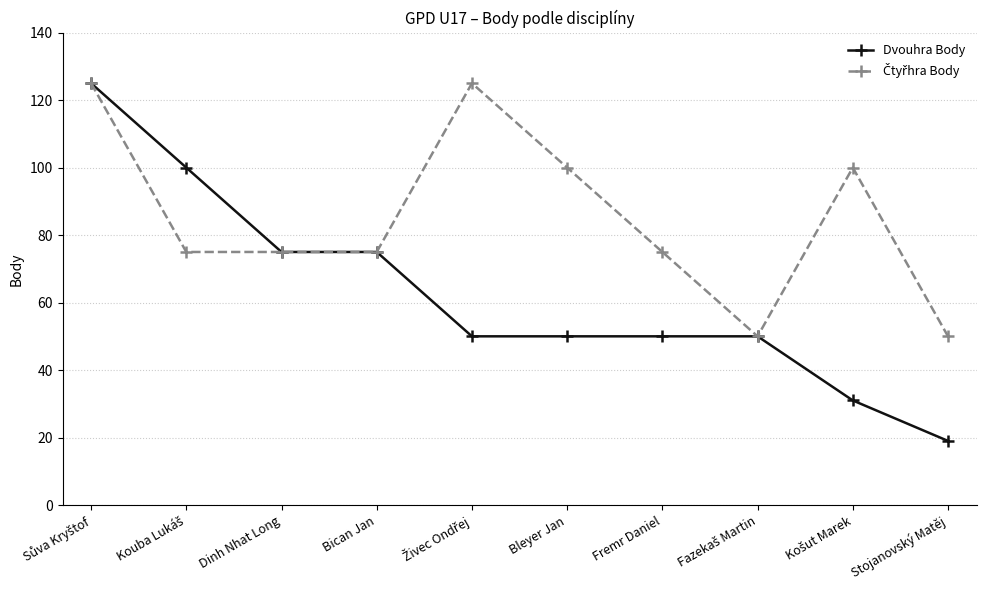

Which series has the largest range (max minus min)?

Dvouhra Body